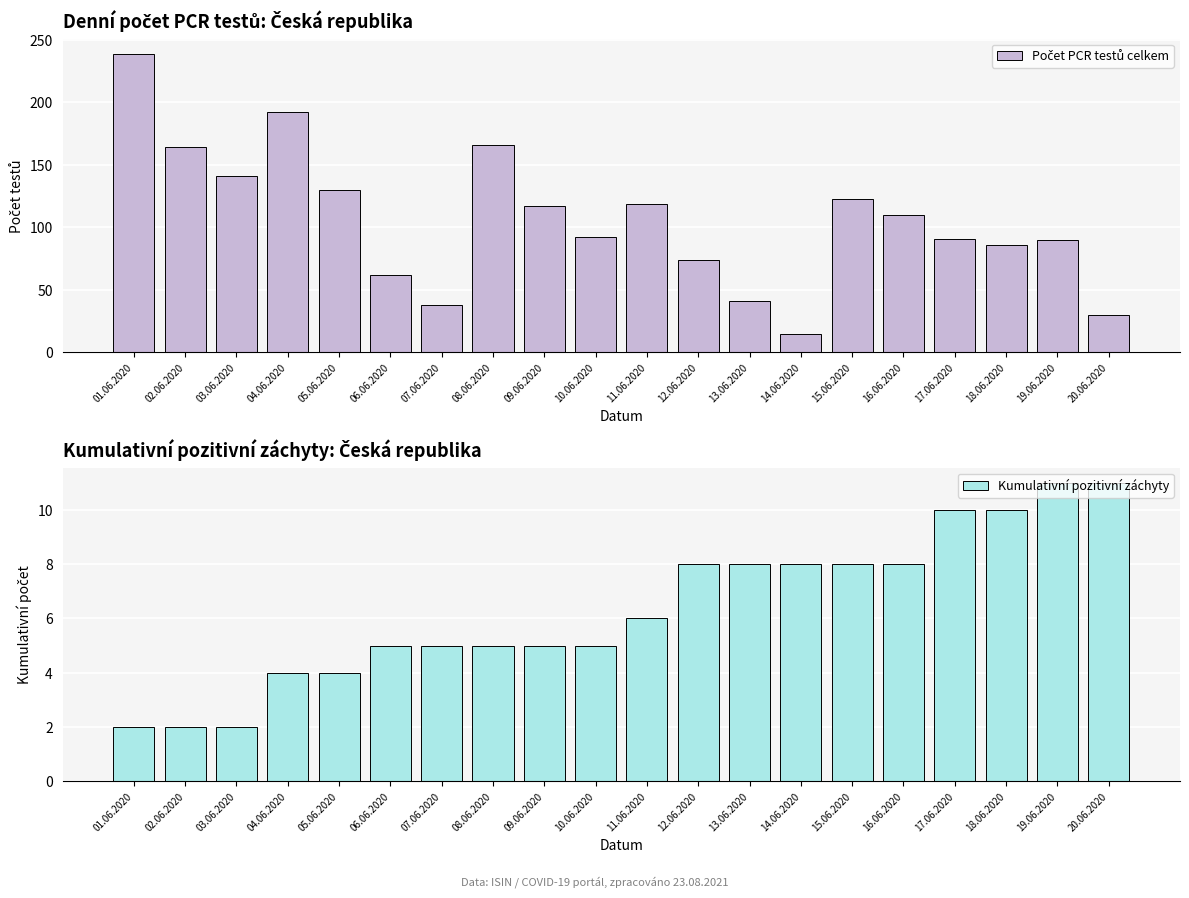

How many series are shown in this chart?

2